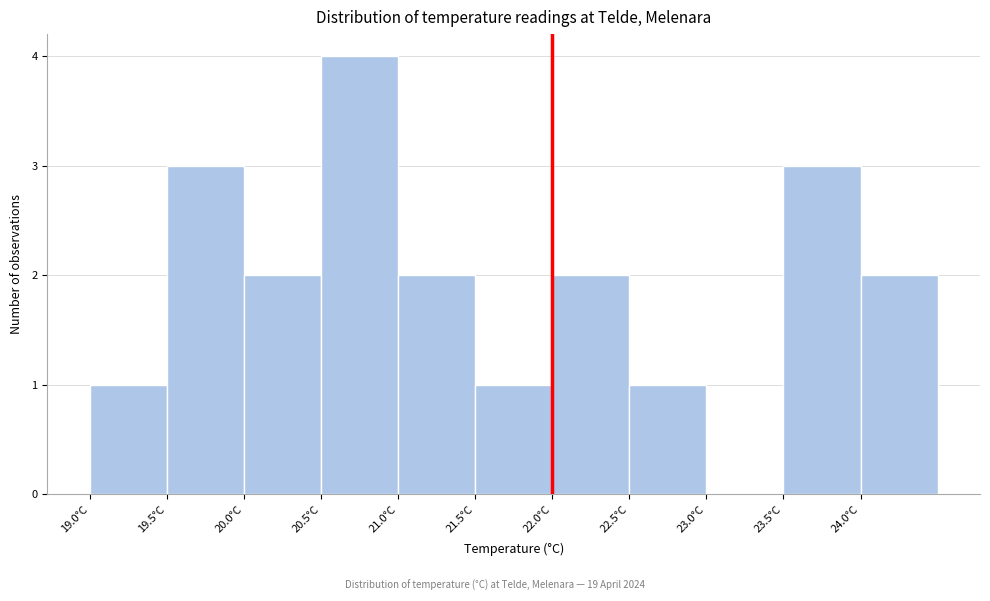

Which range on the x-axis has the tallest bar?

20.5 to 21.0